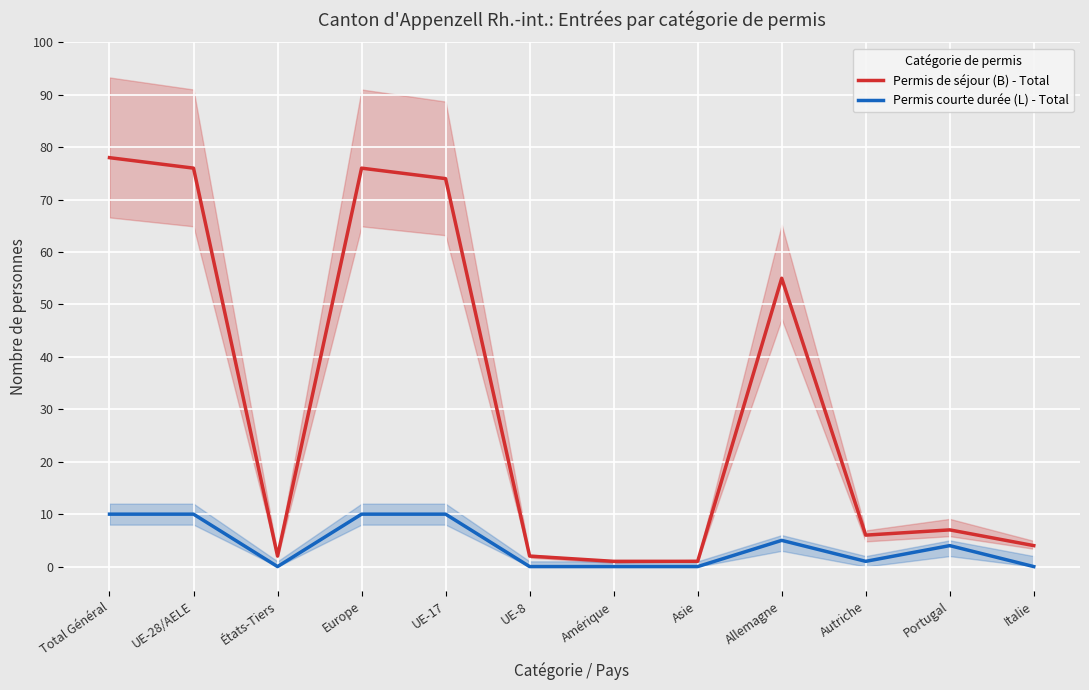

Count the Permis courte durée (L) - Total values in the range 0 to 10.

12